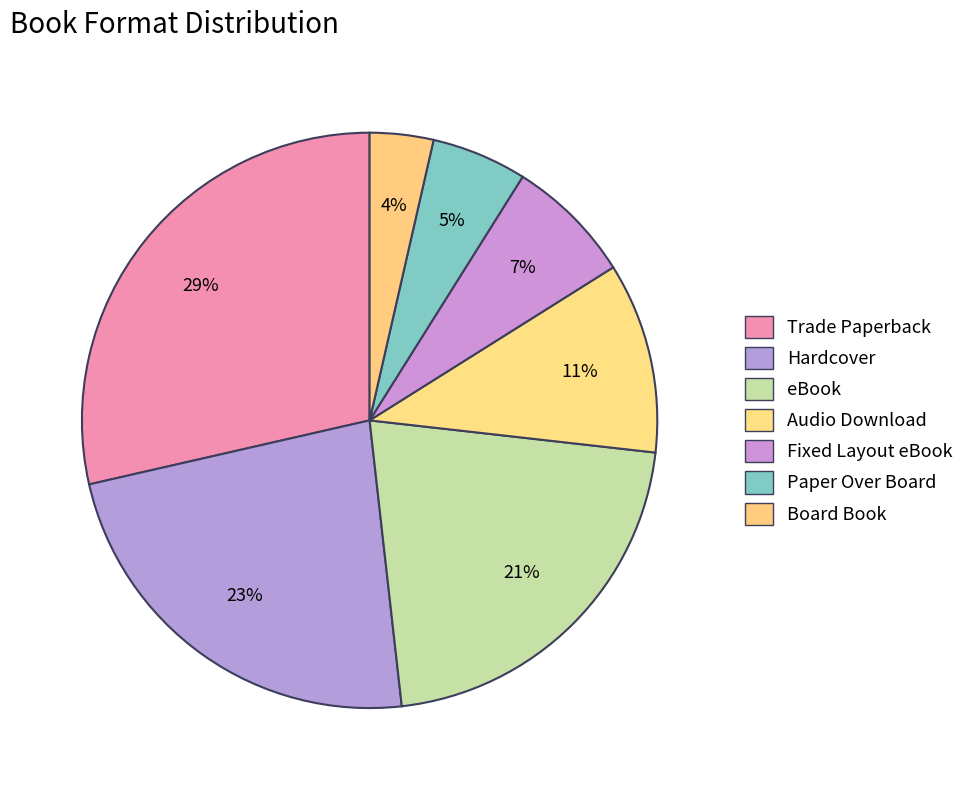

How many segments does this pie chart have?

7